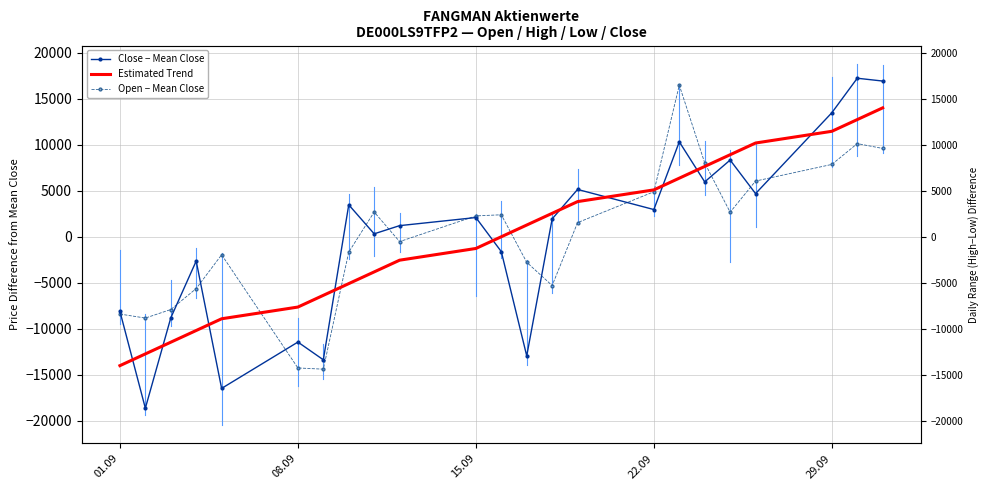

Is the value of Open − Mean Close at 15.09 greater than the value of Estimated Trend at 15.09?

Yes